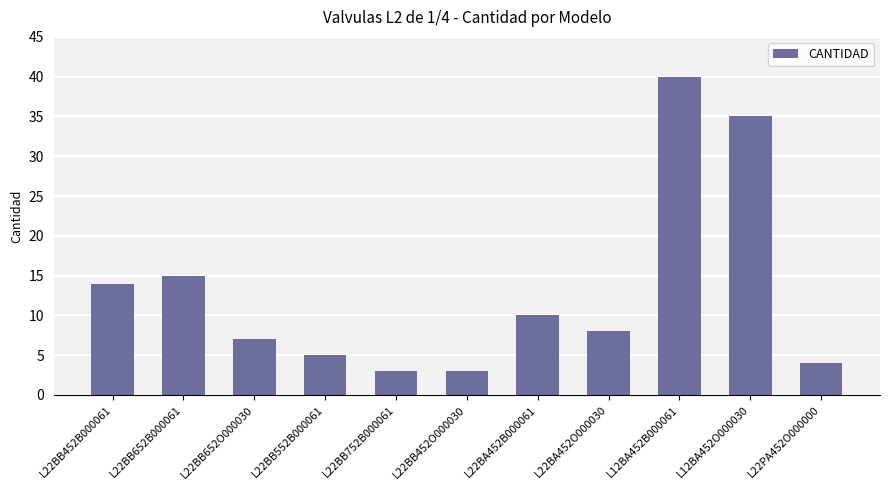

Reading left to right, what are all the values shown in this chart?

L22BB452B000061=14	L22BB652B000061=15	L22BB652O000030=7	L22BB552B000061=5	L22BB752B000061=3	L22BB452O000030=3	L22BA452B000061=10	L22BA452O000030=8	L12BA452B000061=40	L12BA452O000030=35	L22PA452O000000=4